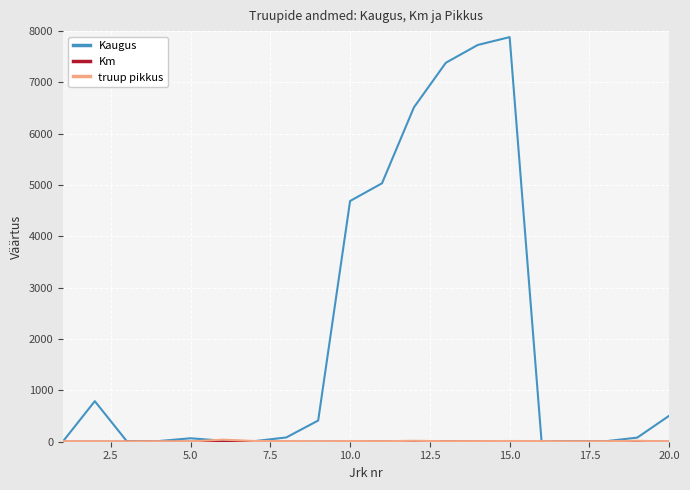

What is the greatest value displayed?

7883.0